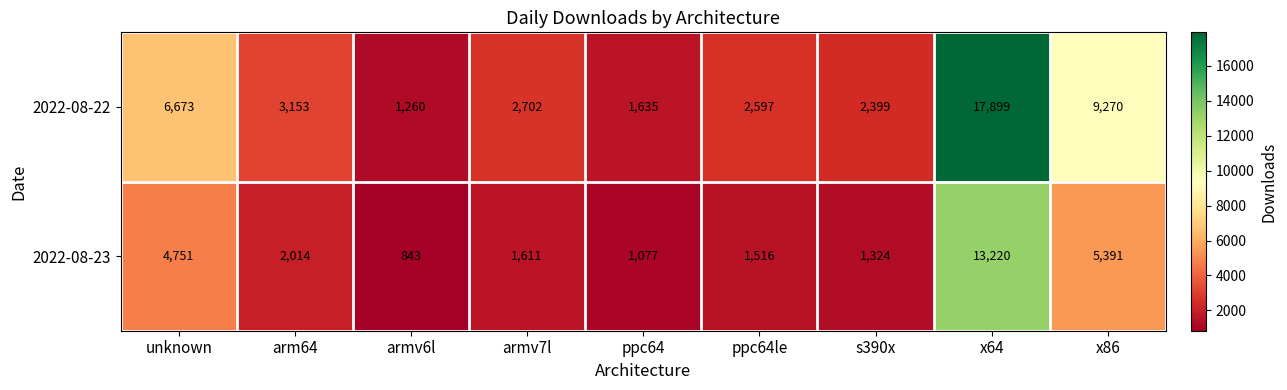

Reading right to left, what are all the values shown in this chart?

2022-08-22: x86=9270	x64=17899	s390x=2399	ppc64le=2597	ppc64=1635	armv7l=2702	armv6l=1260	arm64=3153	unknown=6673
2022-08-23: x86=5391	x64=13220	s390x=1324	ppc64le=1516	ppc64=1077	armv7l=1611	armv6l=843	arm64=2014	unknown=4751